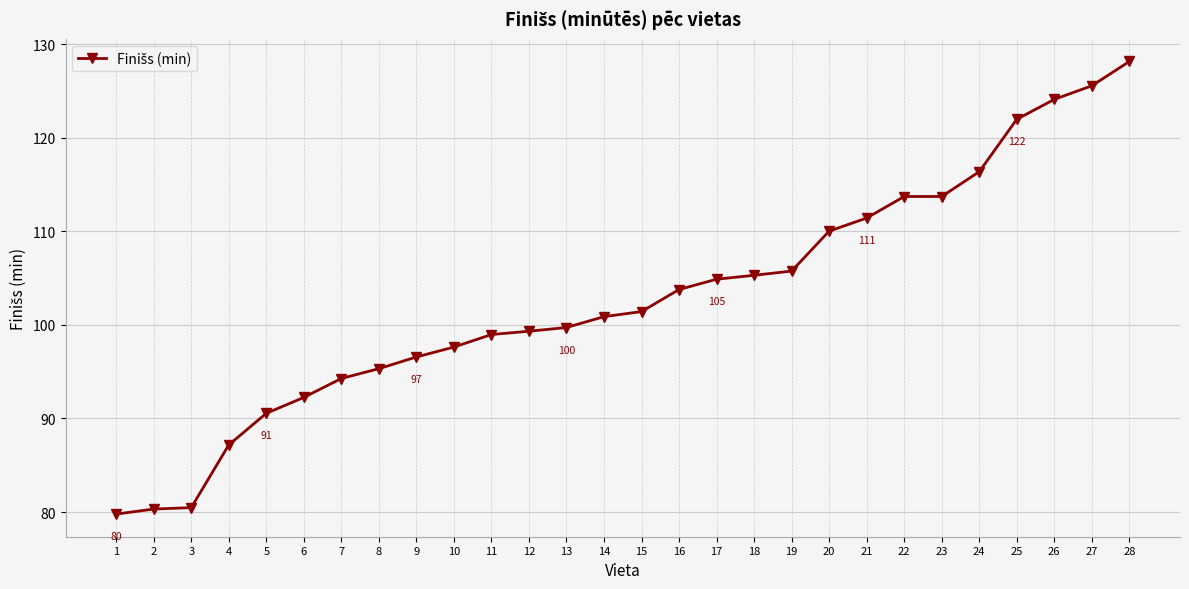

Between 19 and 8, which is larger?

19